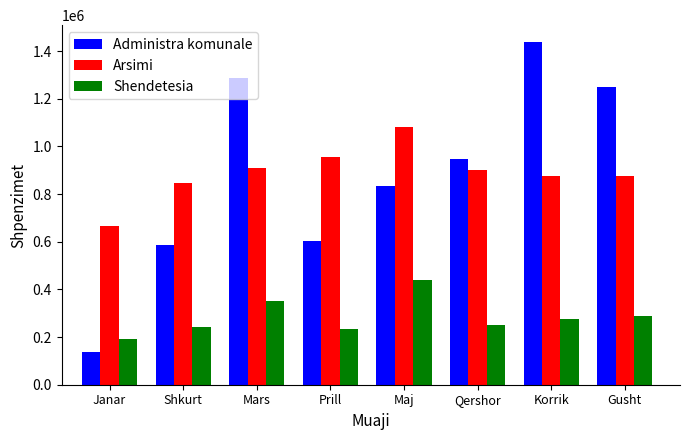

Where does the Shendetesia series first go above 276735?

Mars